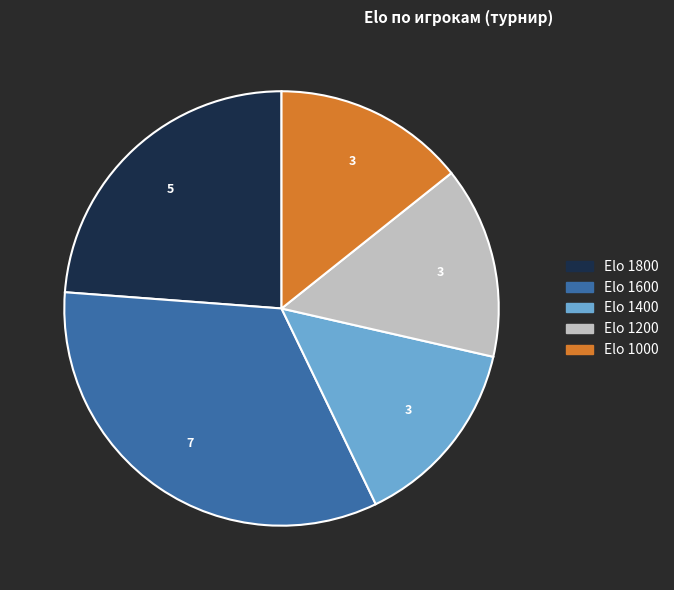

Is there any slice that represents more than half of the pie?

No